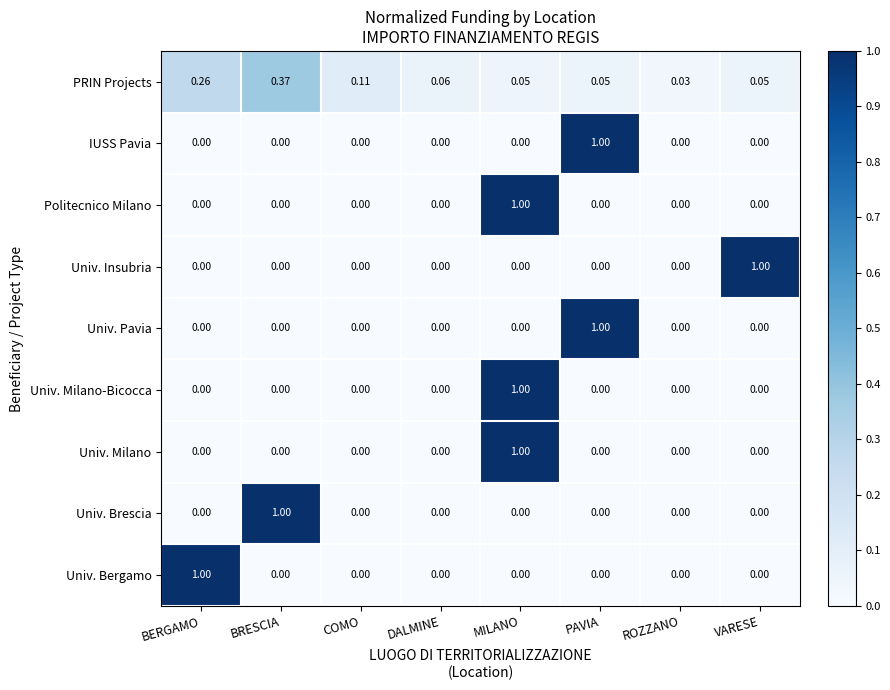

Which category has the highest value in the Univ. Insubria series?

VARESE